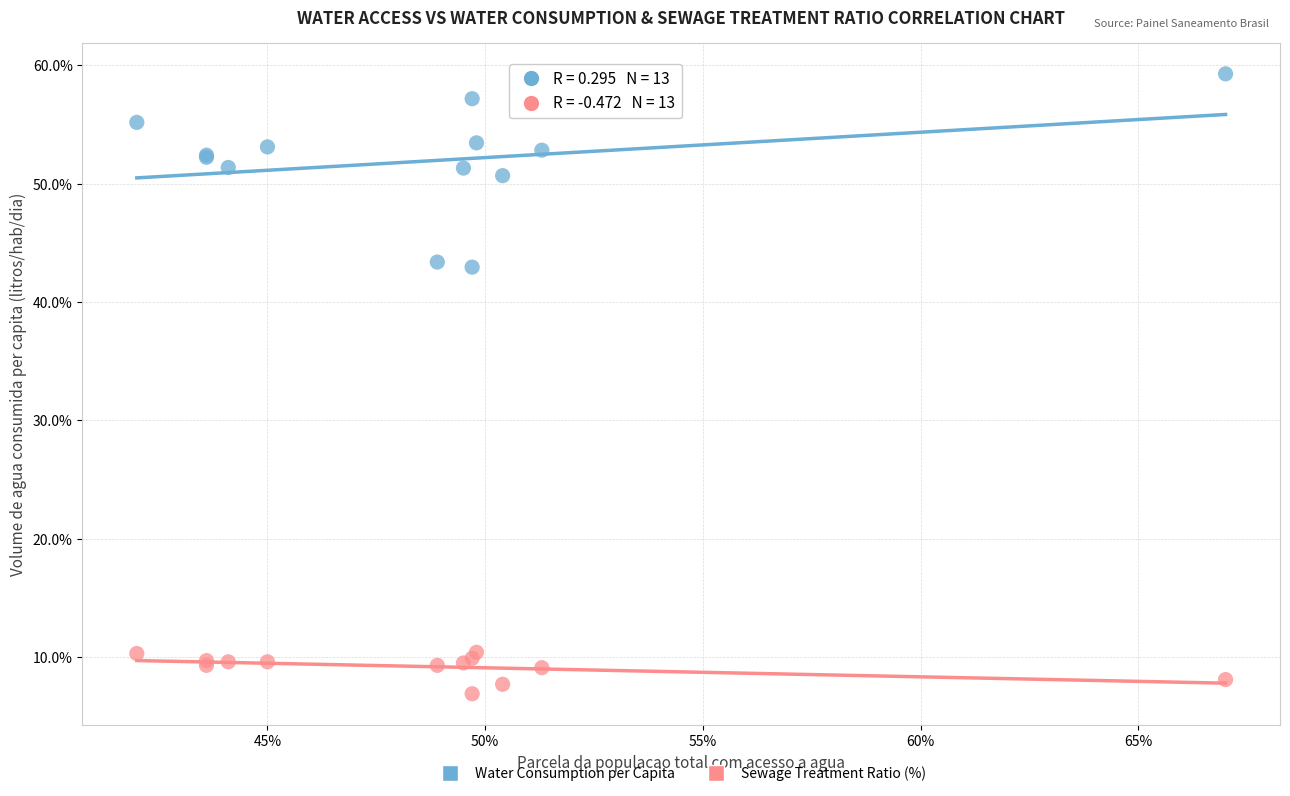

What is the X range (max minus min) for the scatter plot?

0.3